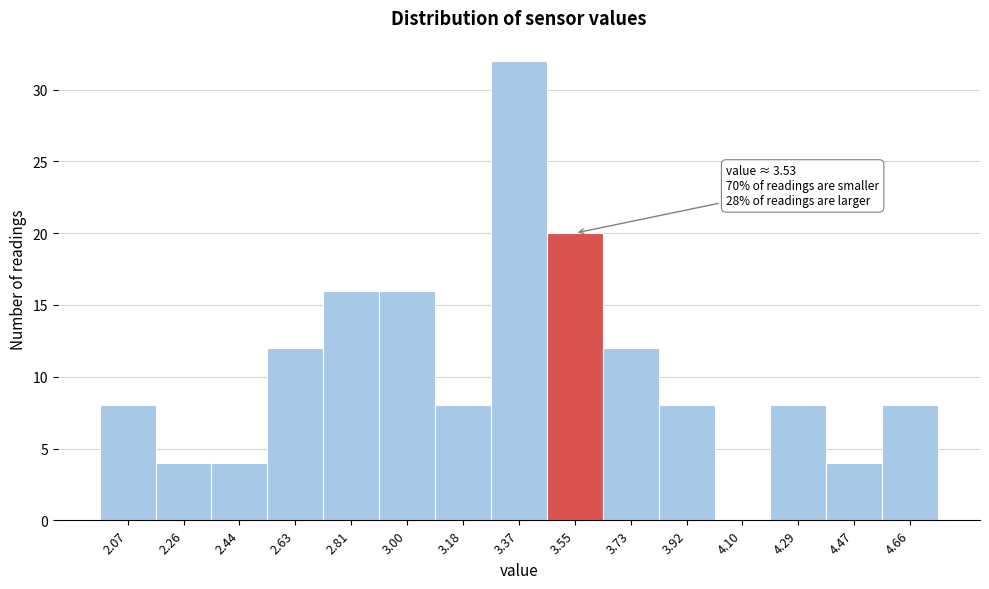

Over which range of the x-axis is the bar tallest?

3.28 to 3.46